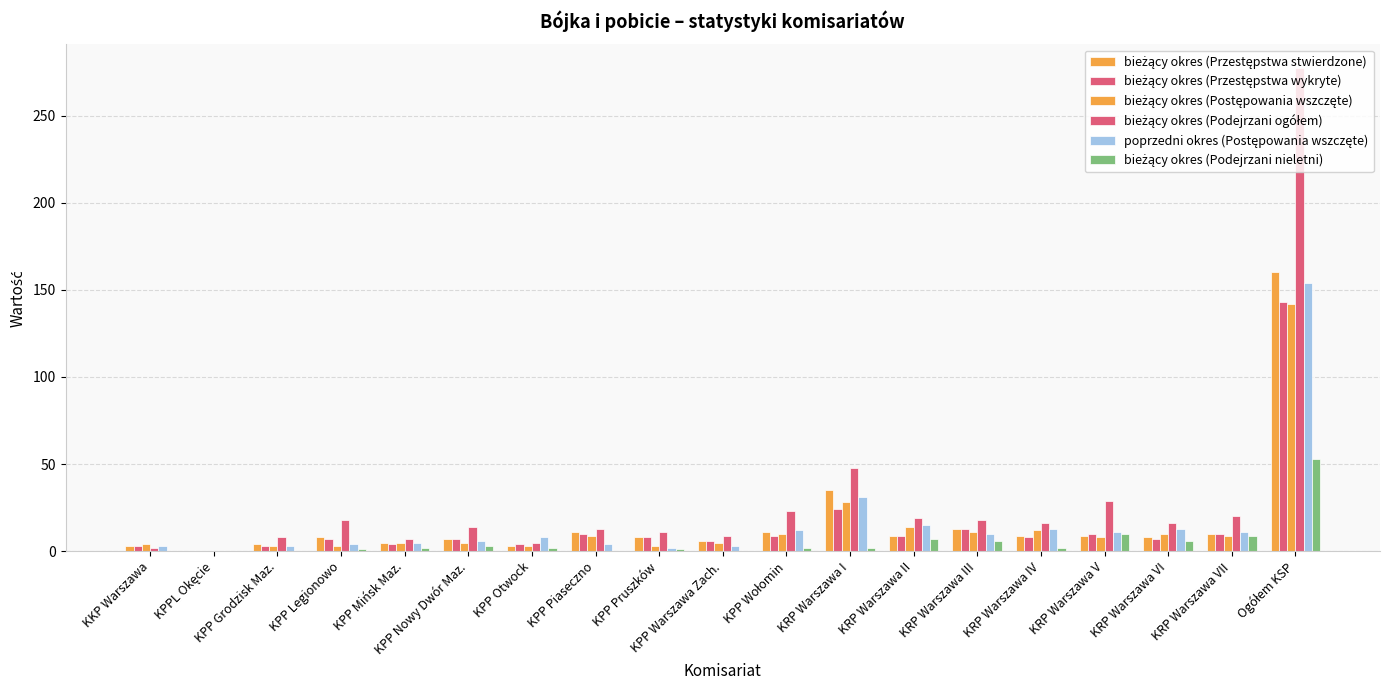

Which label corresponds to the largest value in the chart?

Ogółem KSP